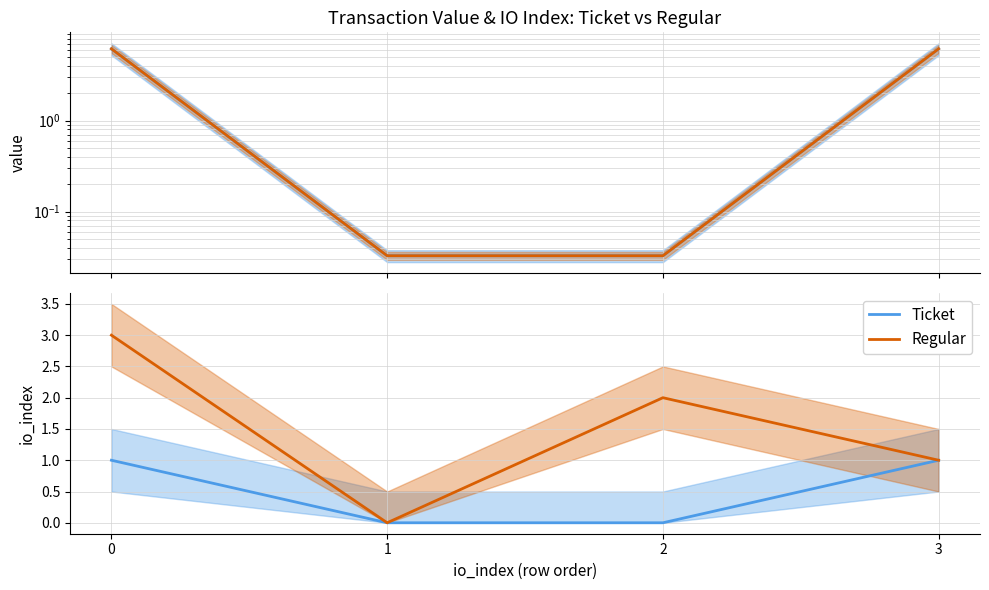

What are all the series names shown in the legend?

Ticket, Regular